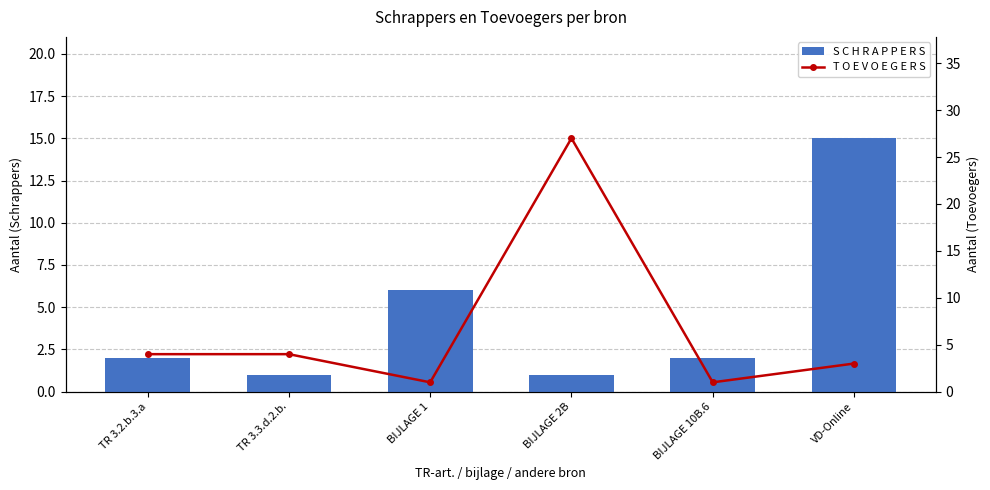

What value does the T O E V O E G E R S series have at VD-Online?

3